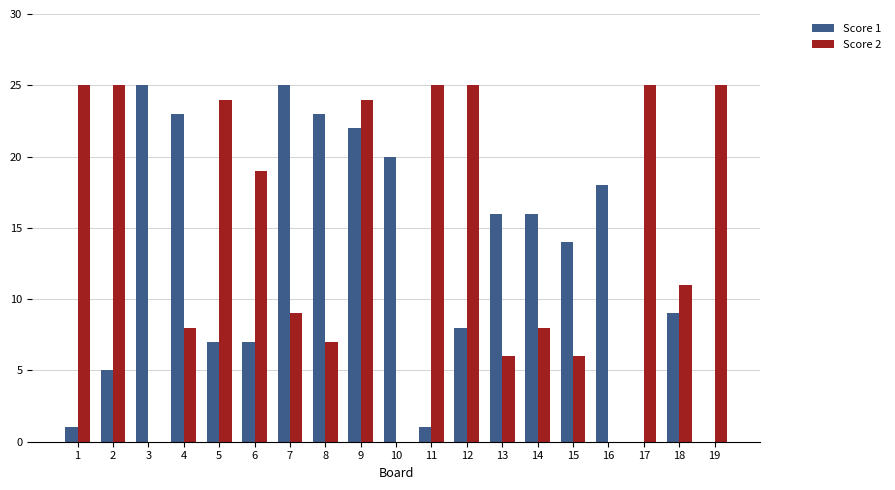

Is the value of Score 1 at 9 greater than the value of Score 2 at 12?

No